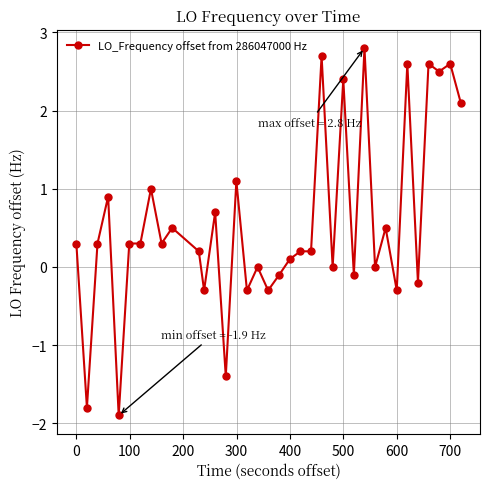

What is the minimum value shown in the chart?

-1.9